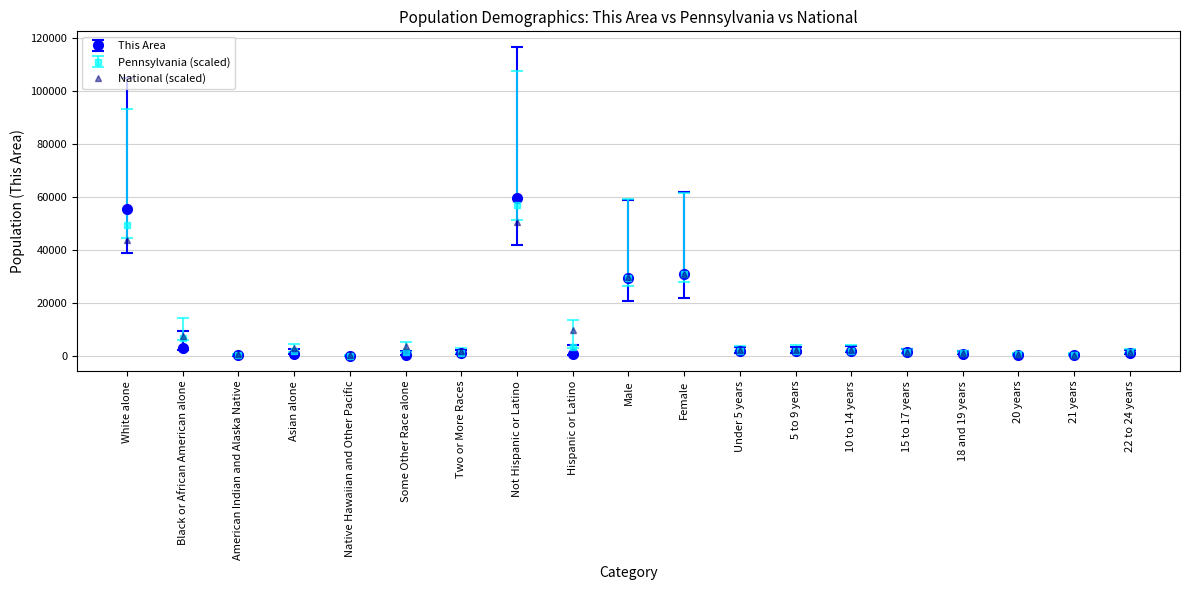

Is it true that National (scaled) equals 9870.0 at Hispanic or Latino?

True